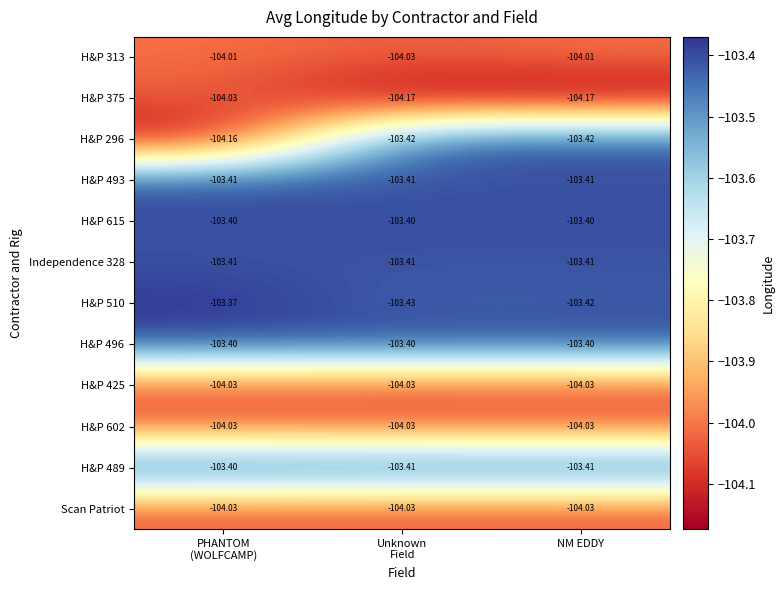

Between Unknown
Field and PHANTOM
(WOLFCAMP), which is larger?

PHANTOM
(WOLFCAMP)